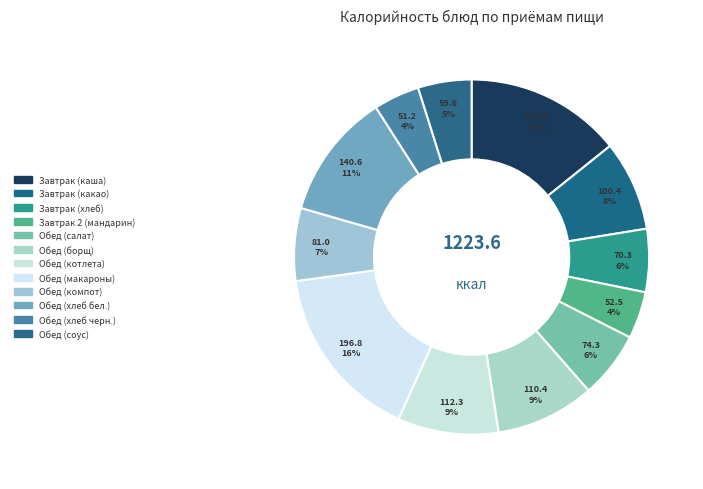

Count the number of slices in the pie.

12